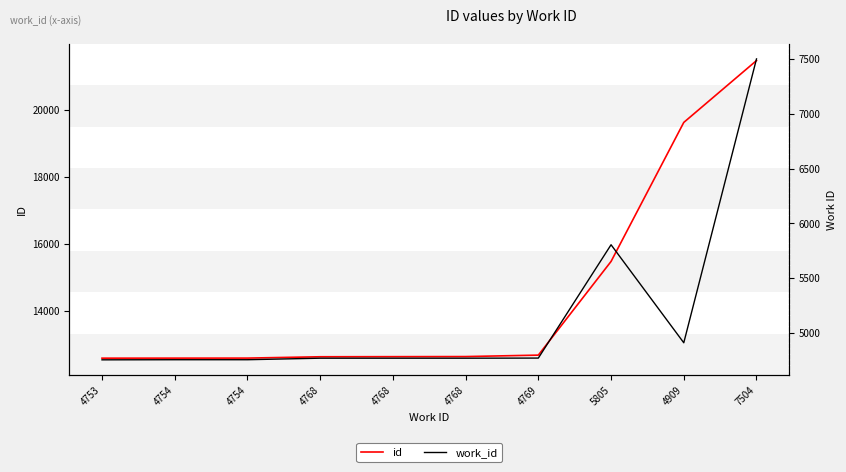

What is the value of the work_id point at the 10th from the left?

7504